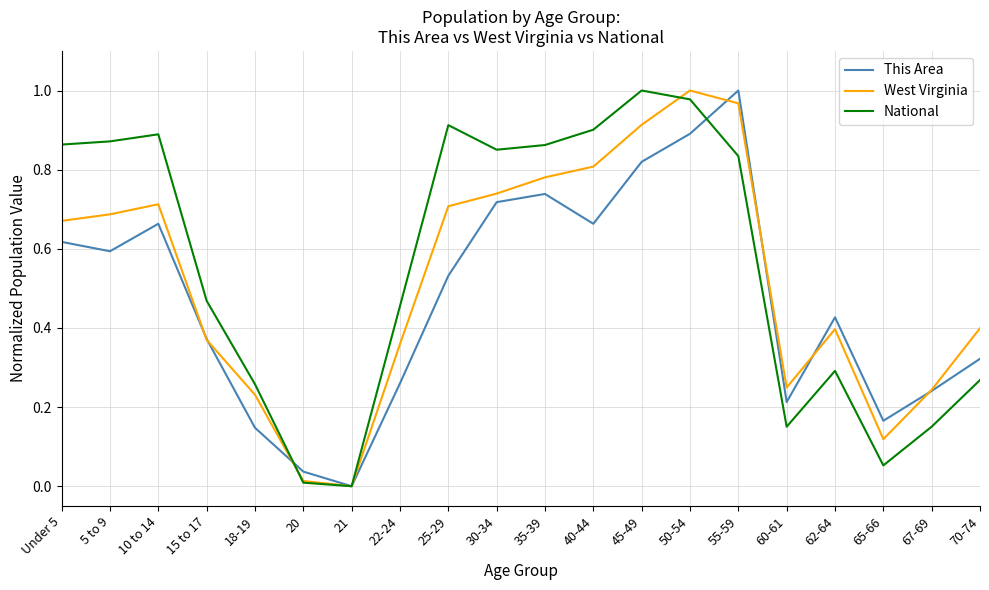

Which series changed the most between 18-19 and 40-44?

National